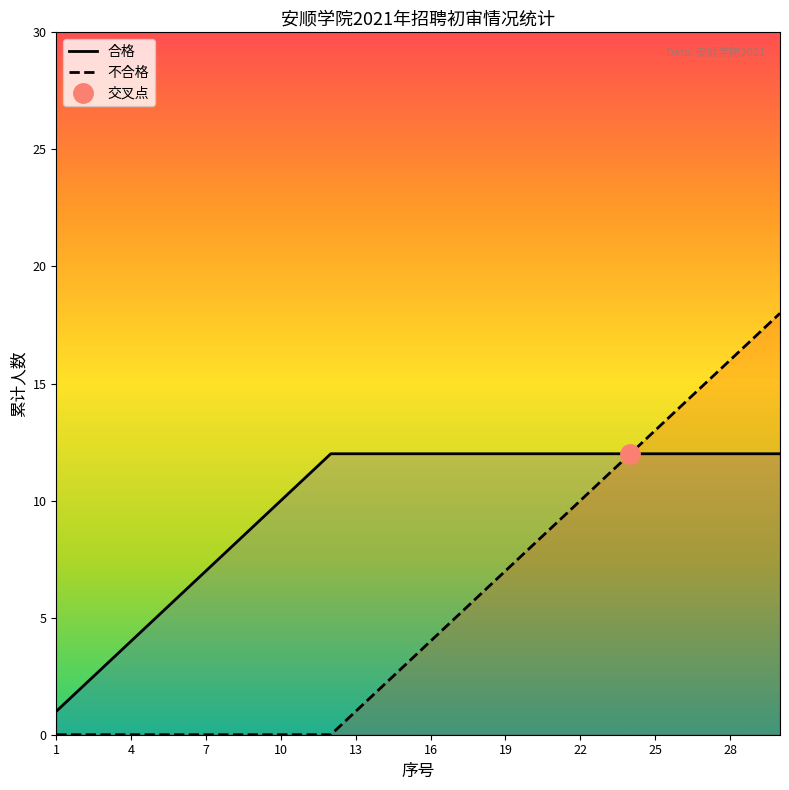

The value of 不合格 at 19 is 5. True or false?

False